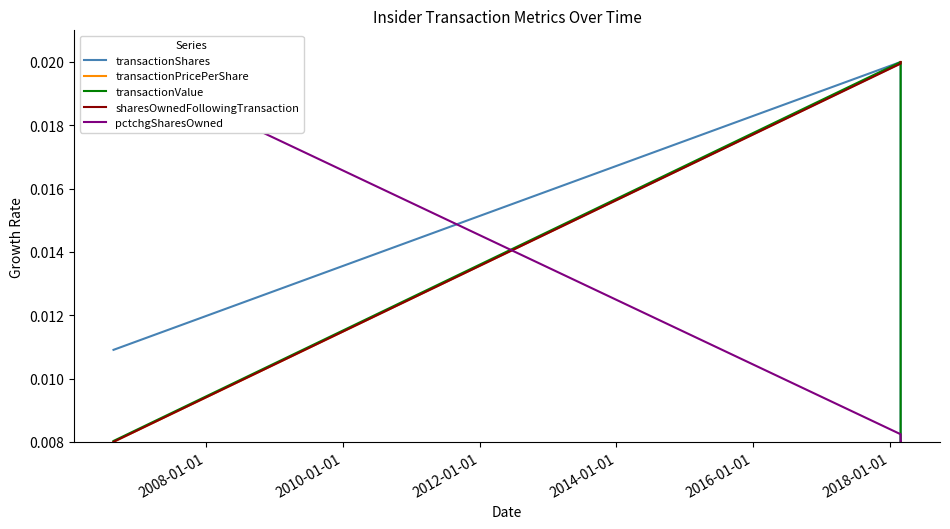

How many lines are shown in the chart?

5